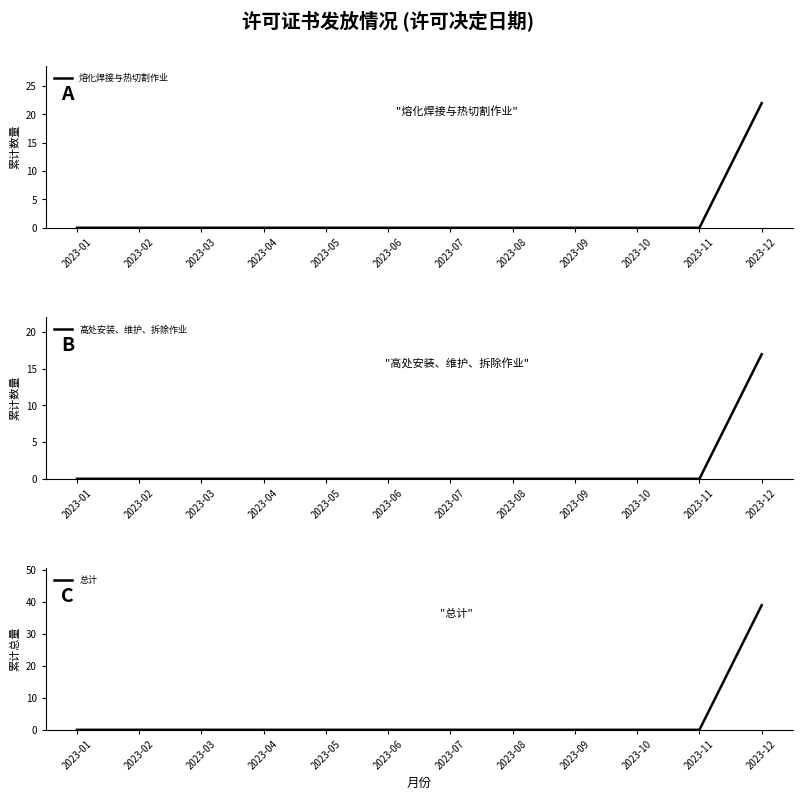

What is the highest value of the 高处安装、维护、拆除作业 series?

17